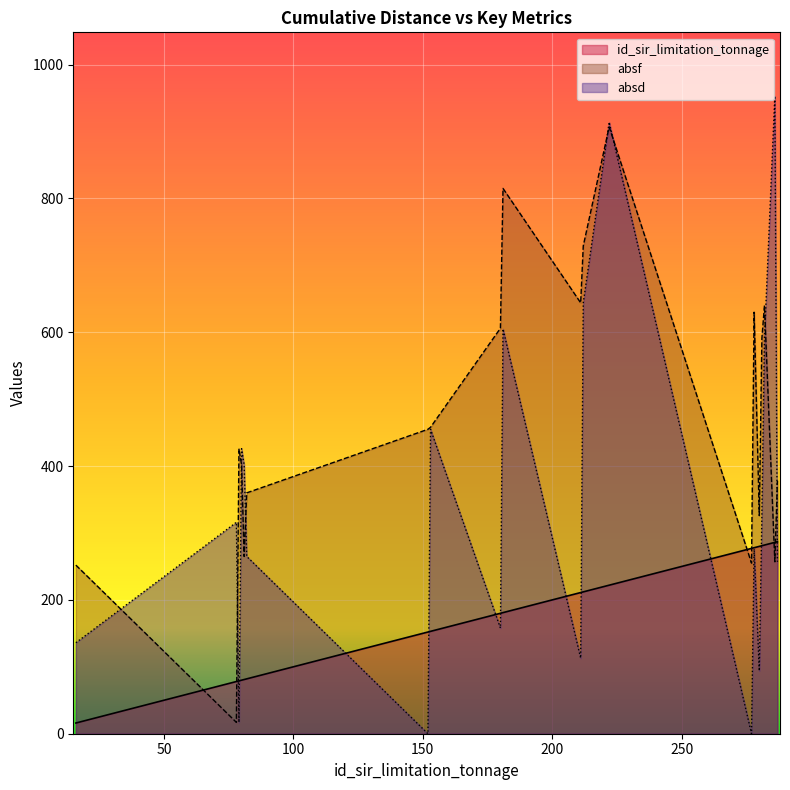

Reading left to right, what are all the values shown in this chart?

id_sir_limitation_tonnage: 16=16	78=78	79=79	80=80	81=81	82=82	152=152	153=153	180=180	181=181	211=211	212=212	222=222	277=277	278=278	280=280	281=281	282=282	286=286	287=287
absf: 16=252	78=17	79=426	80=402	81=265	82=360	152=455	153=458	180=606	181=815	211=644	212=729	222=907	277=255	278=630	280=326	281=591	282=640	286=257	287=378
absd: 16=136	78=316	79=17	80=426	81=402	82=265	152=0	153=455	180=158	181=605	211=113	212=644	222=914	277=0	278=276	280=94	281=326	282=591	286=953	287=257